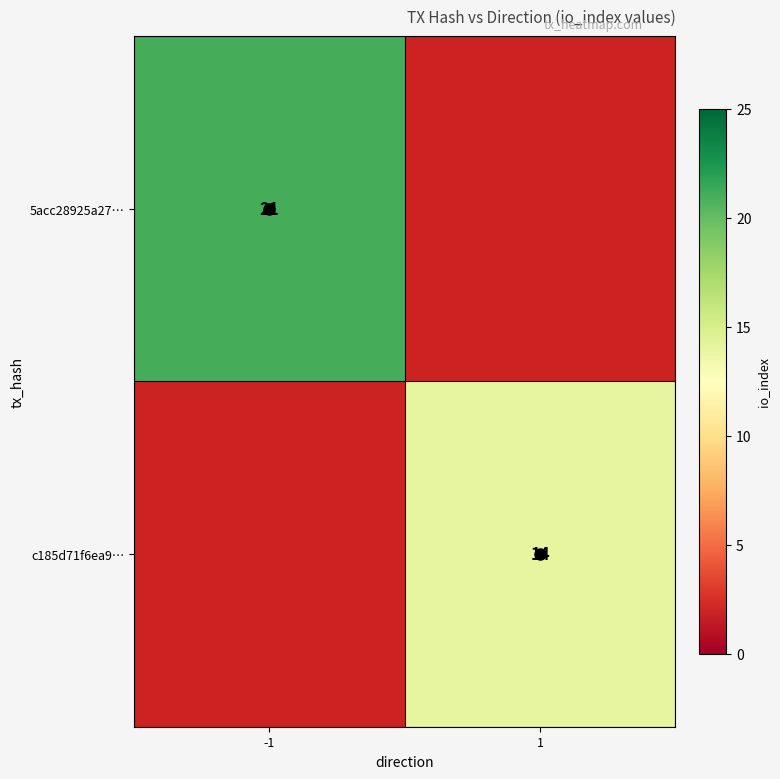

How many series are shown in this chart?

2